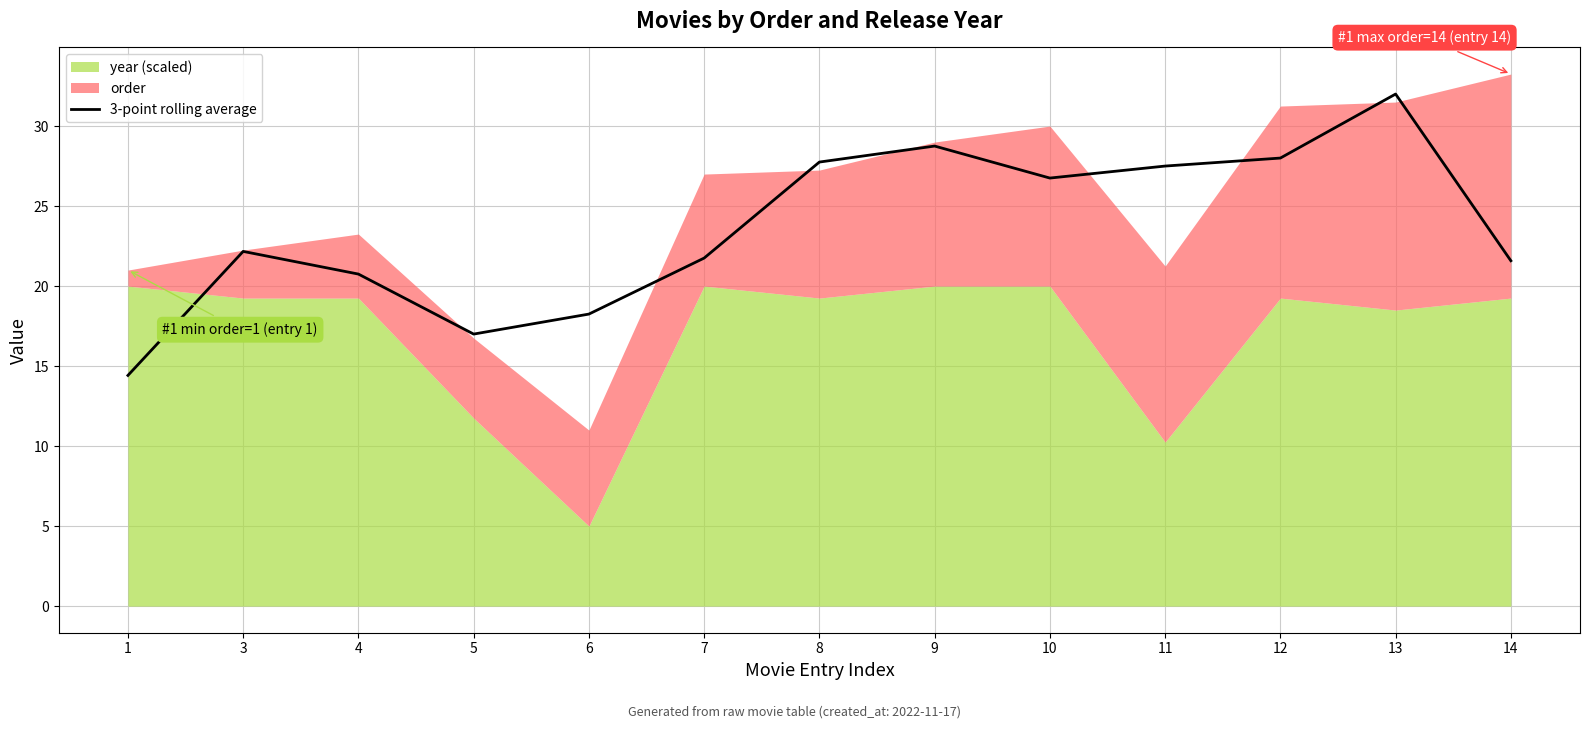

What is the minimum value shown in the chart?

14.4